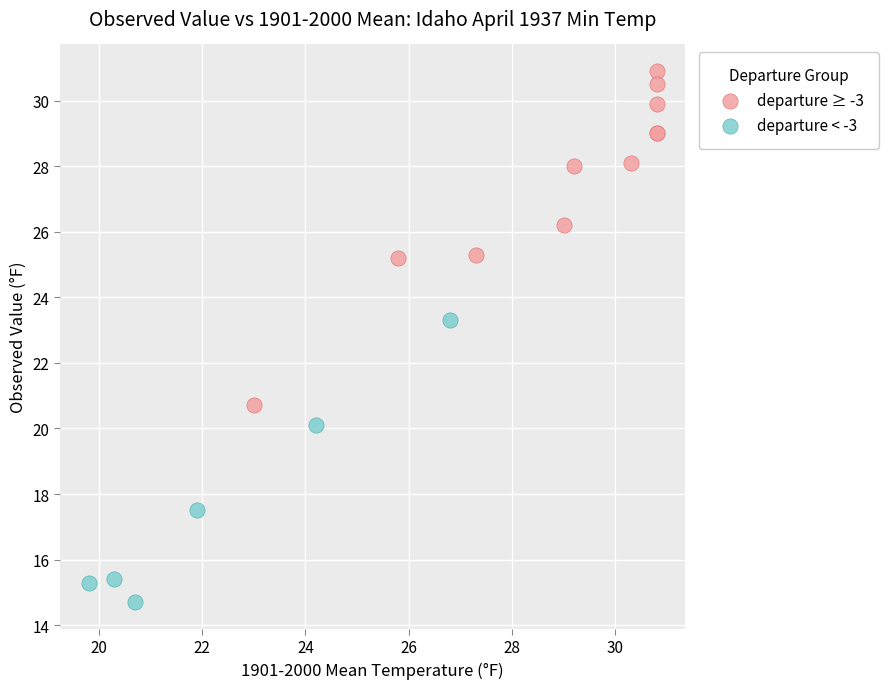

Which series has the widest spread of Y values?

departure ≥ -3